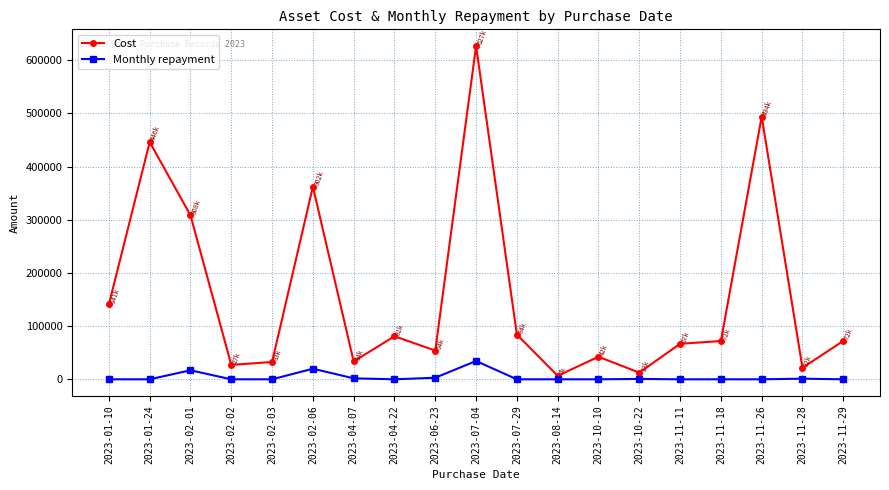

What is the difference between the Monthly repayment values at 2023-11-11 and 2023-10-22?

689.9